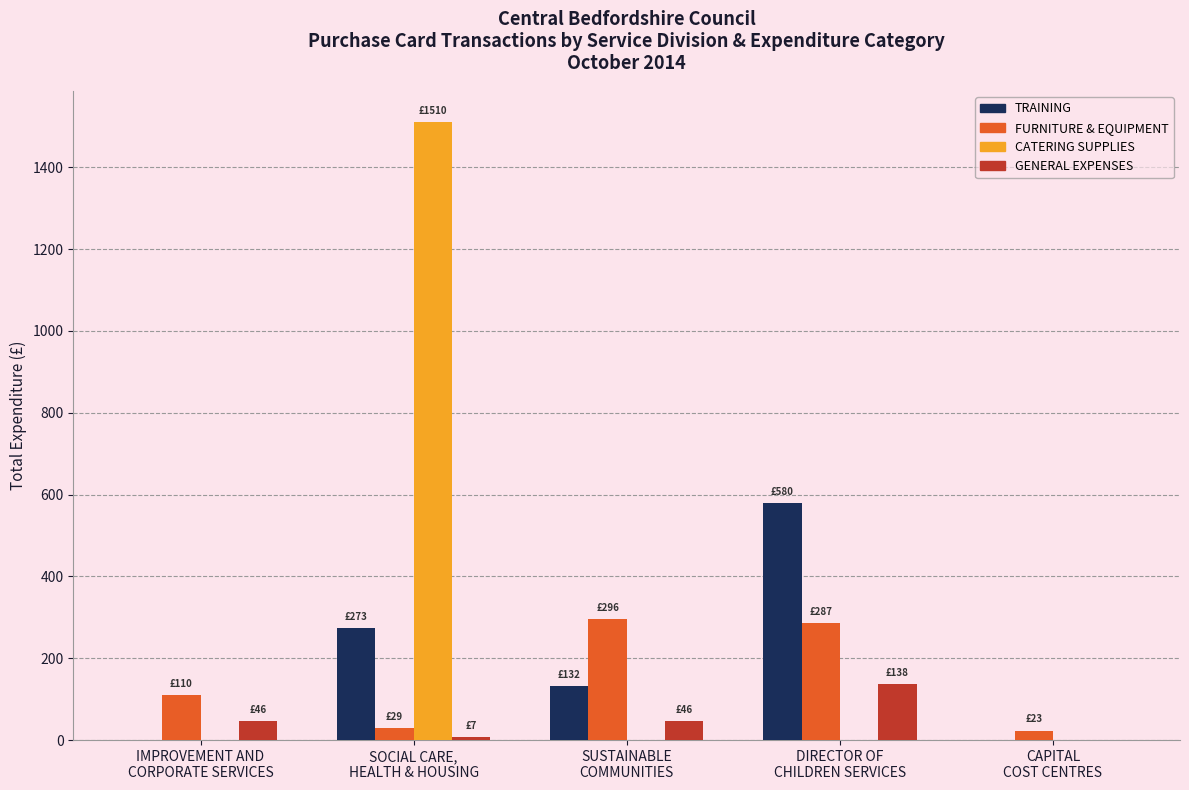

Is it true that TRAINING equals 0.0 at IMPROVEMENT AND
CORPORATE SERVICES?

True